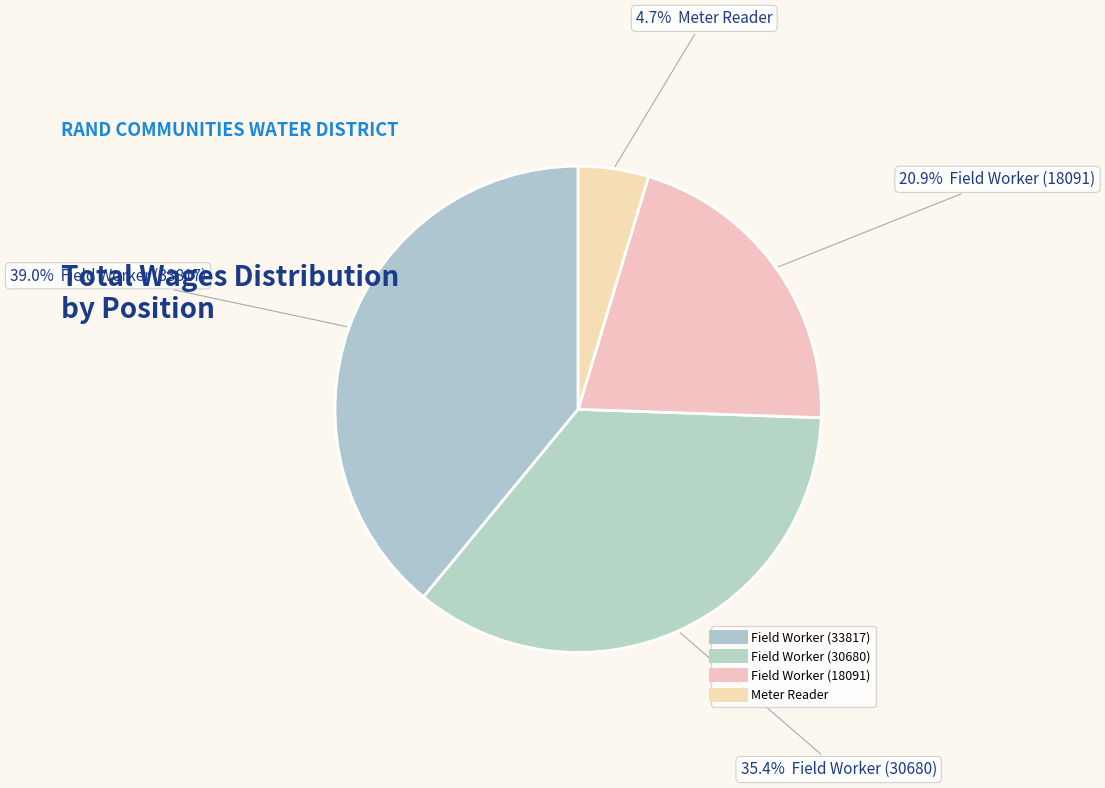

Do Meter Reader and Field Worker (33817) together represent more than half of the pie?

No